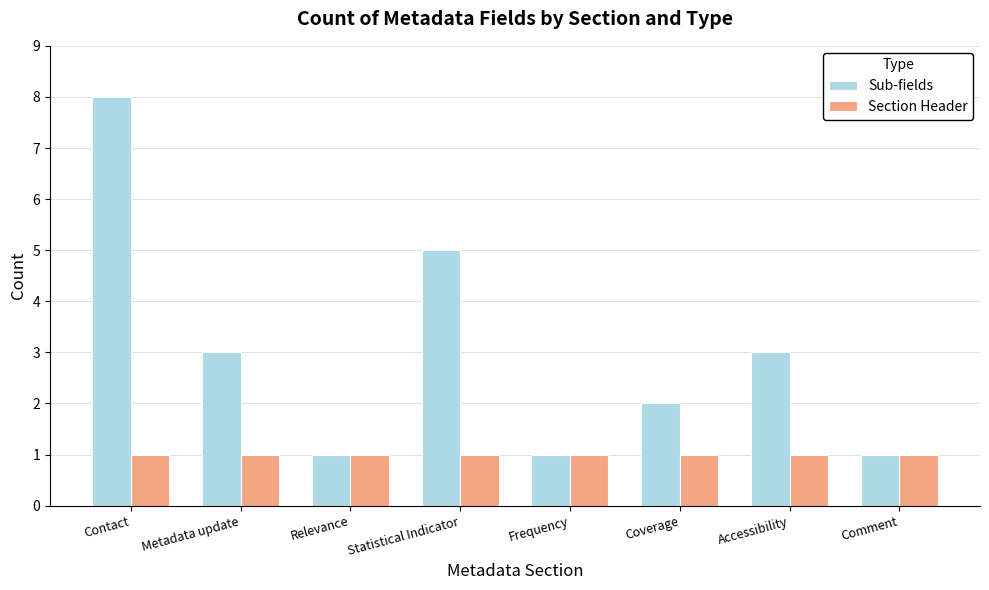

Reading right to left, extract all data points from this chart.

Sub-fields: Comment=1	Accessibility=3	Coverage=2	Frequency=1	Statistical Indicator=5	Relevance=1	Metadata update=3	Contact=8
Section Header: Comment=1	Accessibility=1	Coverage=1	Frequency=1	Statistical Indicator=1	Relevance=1	Metadata update=1	Contact=1